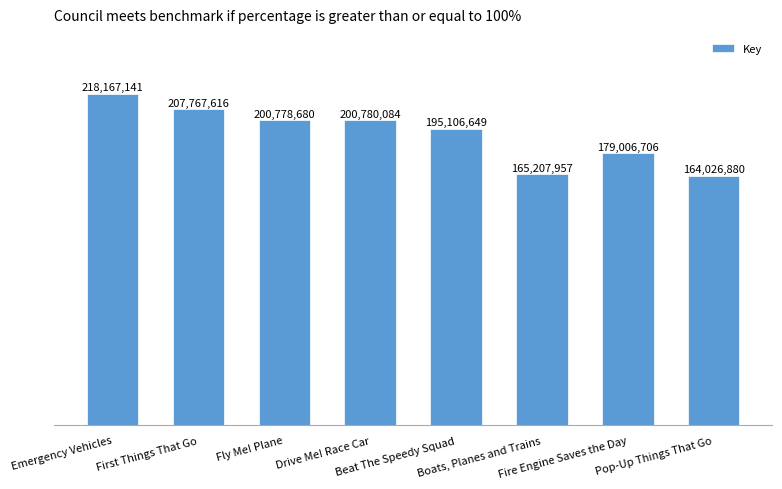

List the labels in order of value, smallest first.

Pop-Up Things That Go, Boats, Planes and Trains, Fire Engine Saves the Day, Beat The Speedy Squad, Fly Me! Plane, Drive Me! Race Car, First Things That Go, Emergency Vehicles